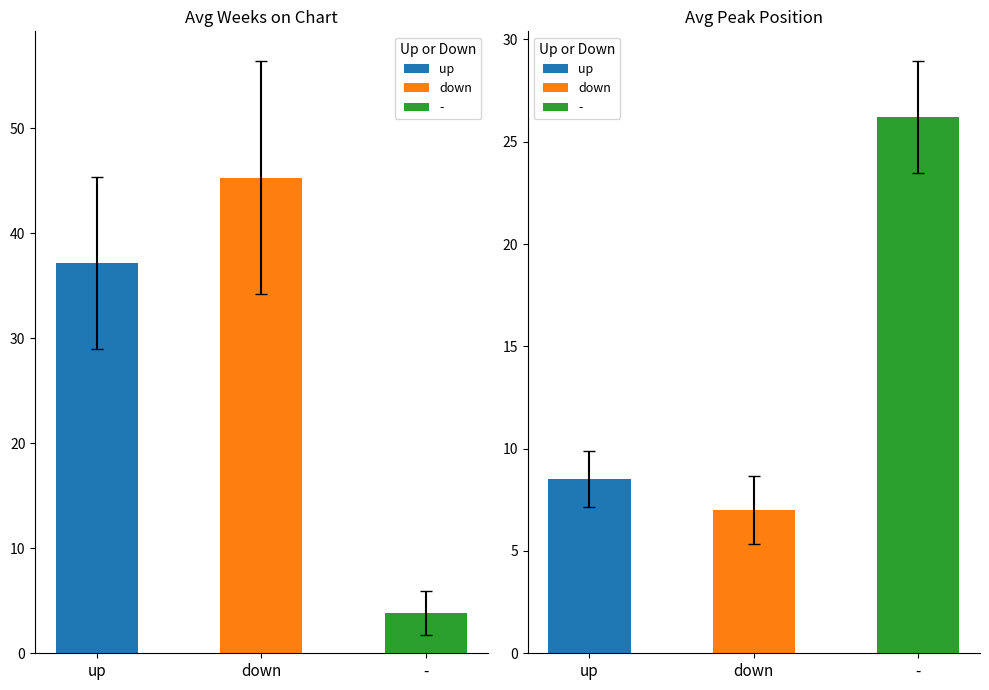

At which label does - reach its minimum?

avg_weeks